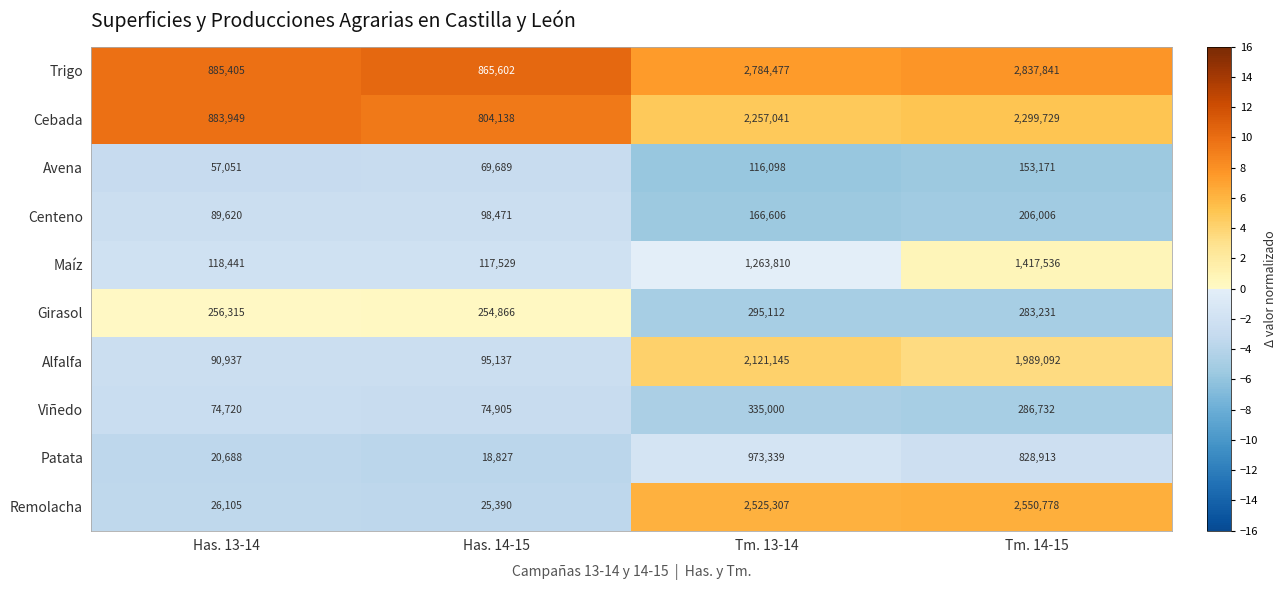

Which series has the largest range (max minus min)?

Remolacha